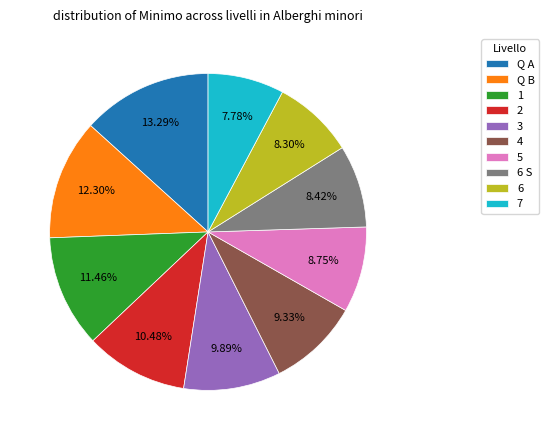

What percentage is the 4 slice, to the nearest percent?

9%